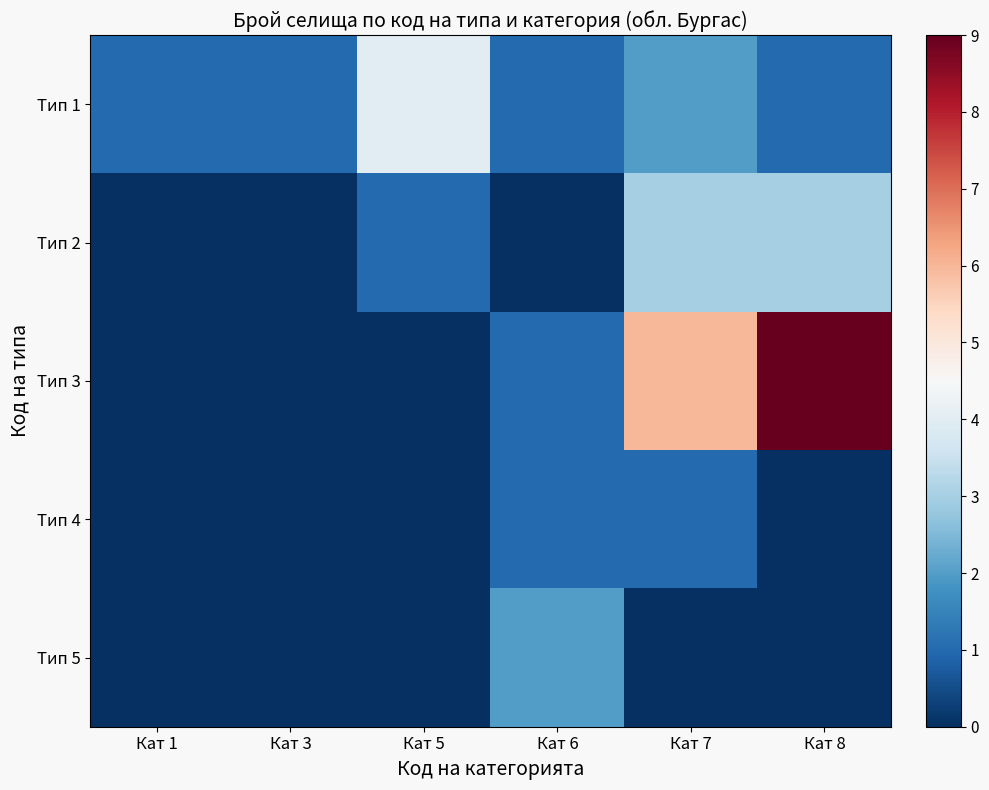

Reading right to left, list all the values displayed in this chart.

Тип 1: Кат 8=1	Кат 7=2	Кат 6=1	Кат 5=4	Кат 3=1	Кат 1=1
Тип 2: Кат 8=3	Кат 7=3	Кат 6=0	Кат 5=1	Кат 3=0	Кат 1=0
Тип 3: Кат 8=9	Кат 7=6	Кат 6=1	Кат 5=0	Кат 3=0	Кат 1=0
Тип 4: Кат 8=0	Кат 7=1	Кат 6=1	Кат 5=0	Кат 3=0	Кат 1=0
Тип 5: Кат 8=0	Кат 7=0	Кат 6=2	Кат 5=0	Кат 3=0	Кат 1=0